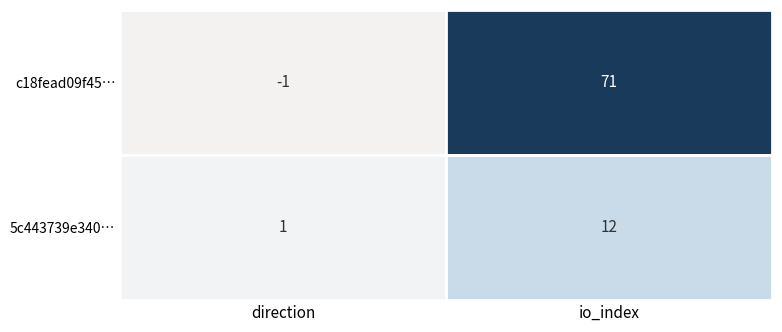

Reading right to left, what are all the values shown in this chart?

c18fead09f45…: io_index=71	direction=-1
5c443739e340…: io_index=12	direction=1